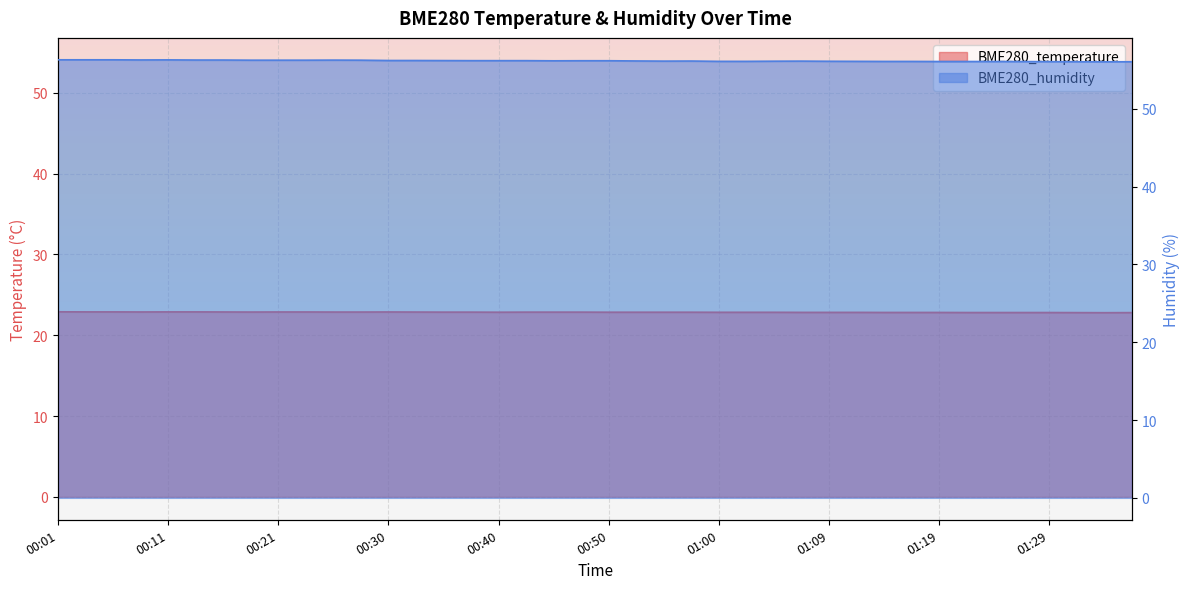

Between 00:28 and 01:12, which series saw the biggest shift?

BME280_humidity